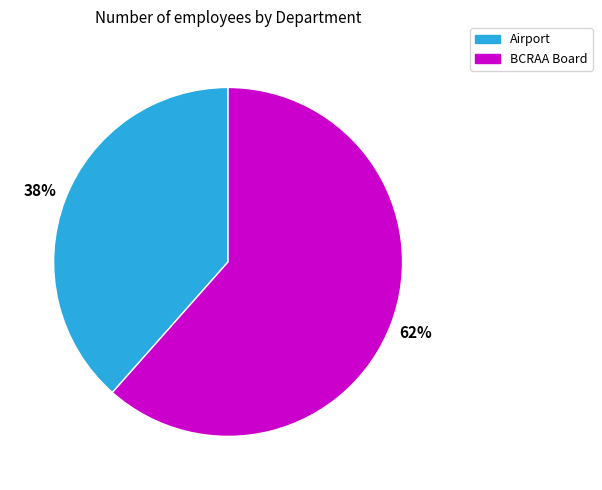

Which category has the smallest portion of the pie?

Airport